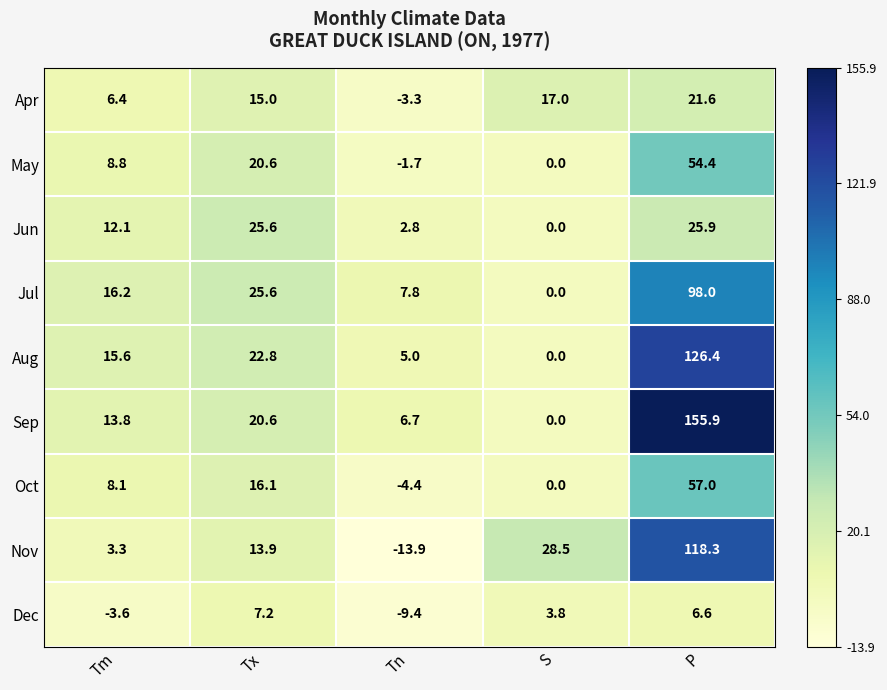

At which label is Apr closest to 9?

Tm